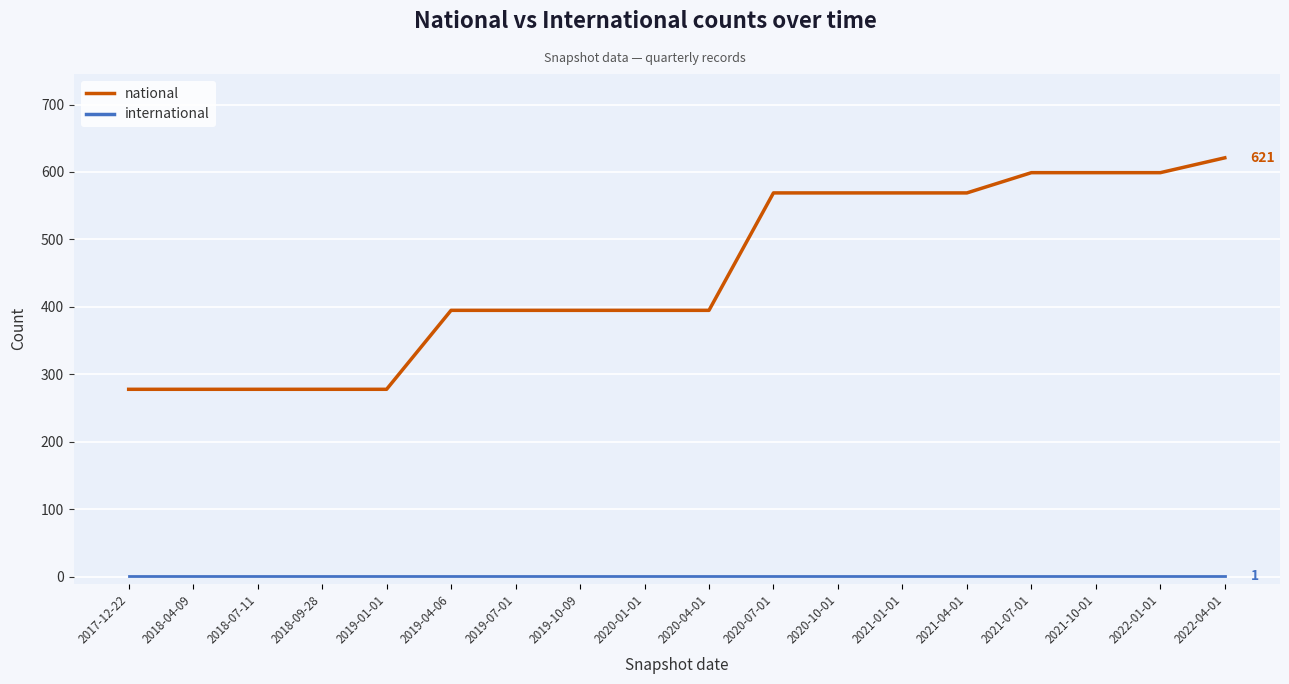

List the series in order of their peak value, highest first.

national, international